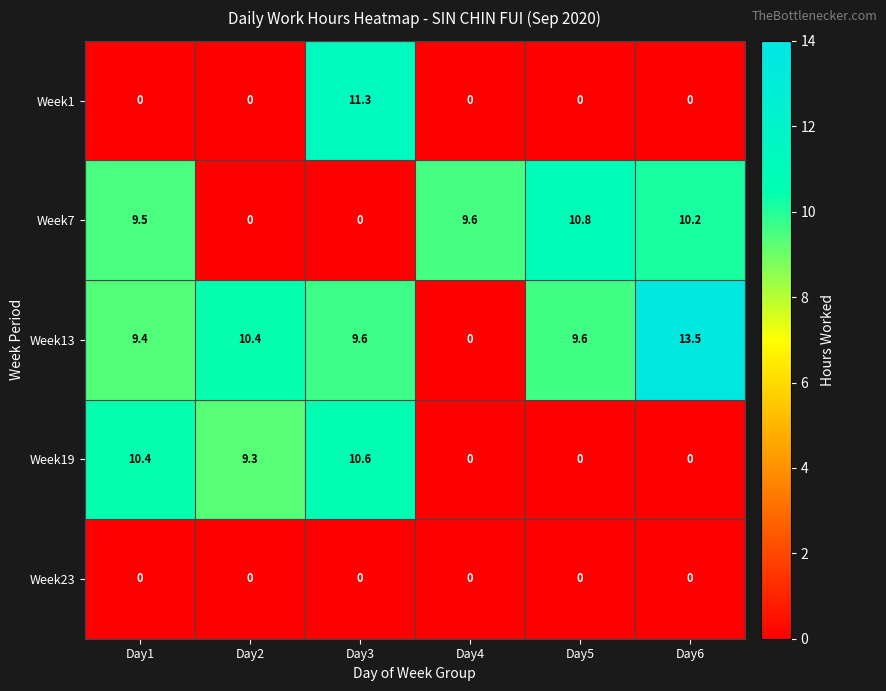

Rank the series by their average value, from lowest to highest.

Week23, Week1, Week19, Week7, Week13